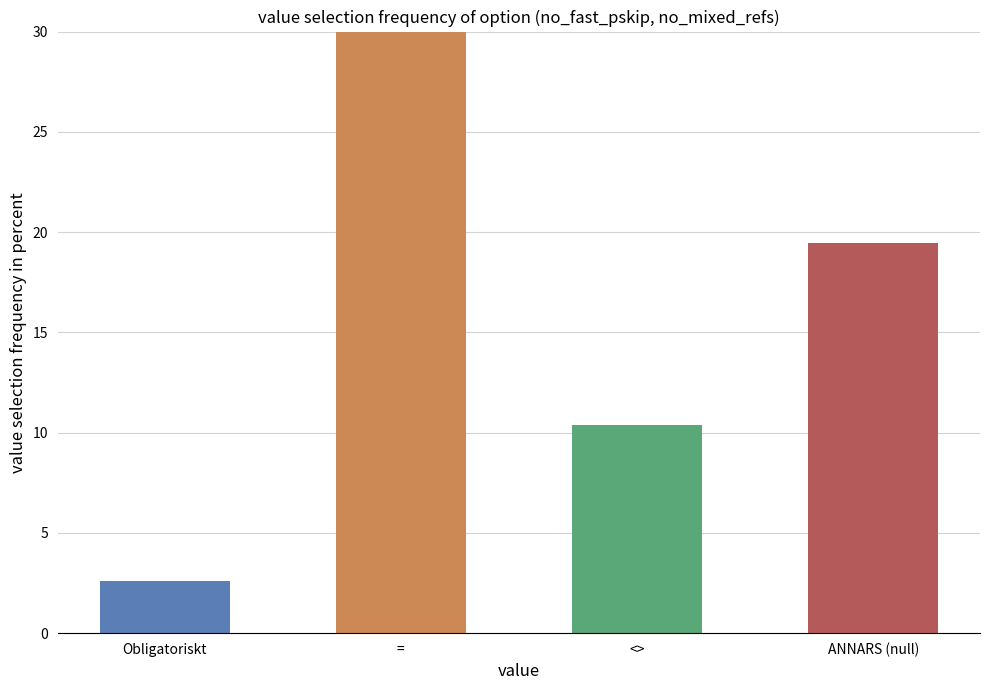

Rank the categories by value from highest to lowest.

=, ANNARS (null), <>, Obligatoriskt